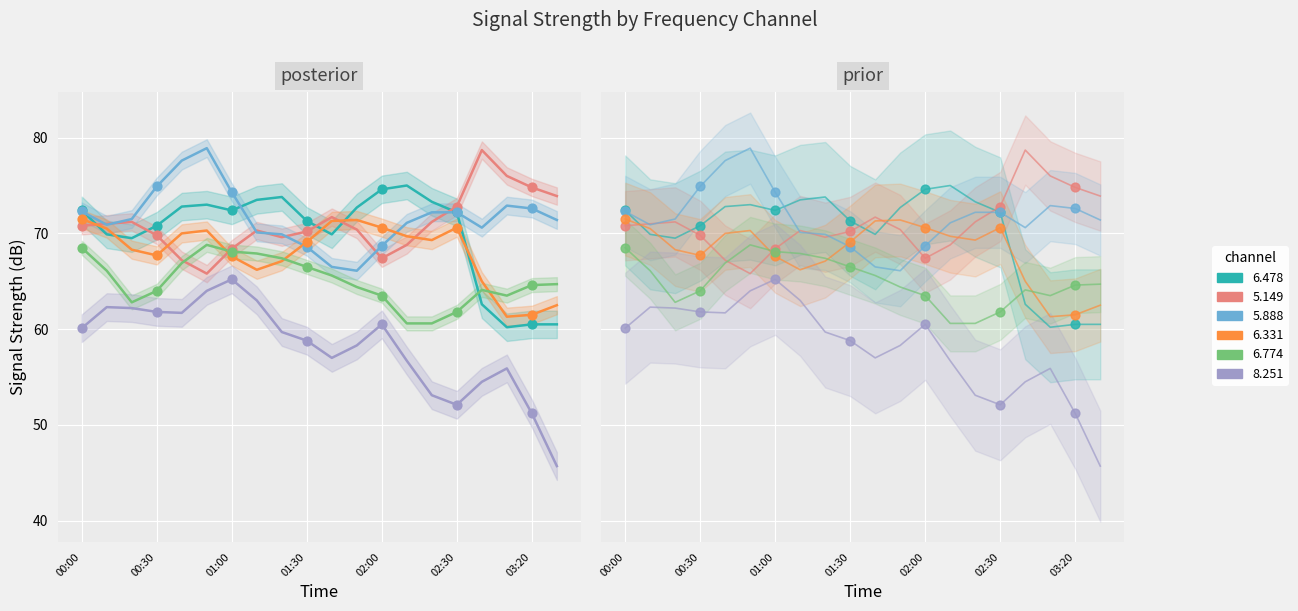

What is the total value across all series at 16?

395.5